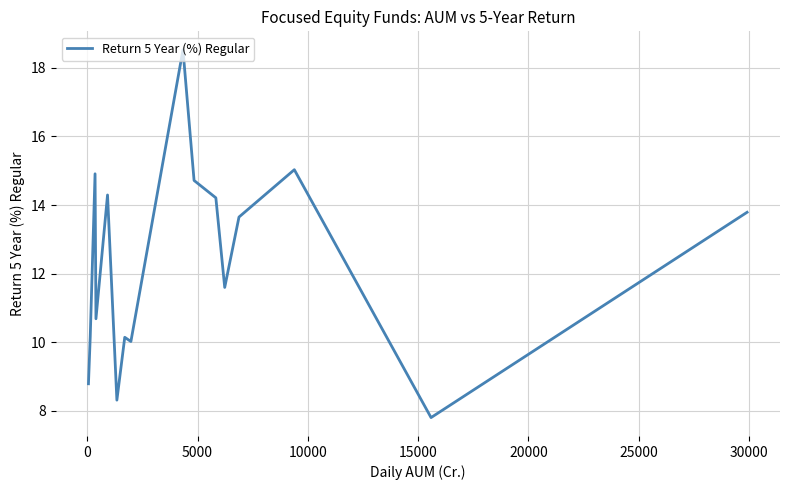

What is the minimum value shown in the chart?

7.8